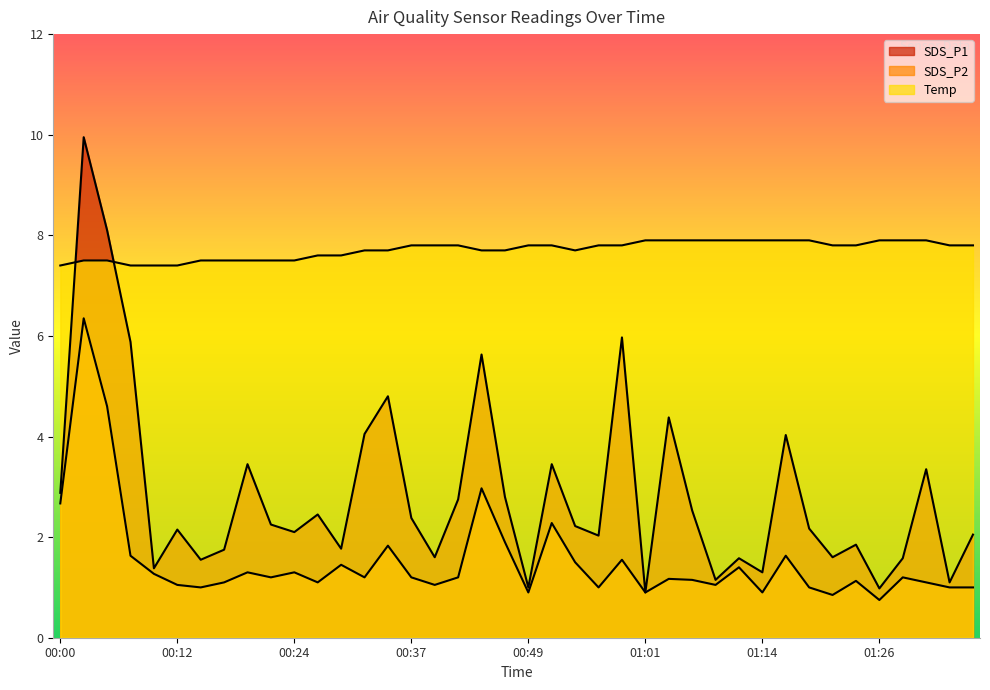

What is the label of the 37th point from the left?

01:28